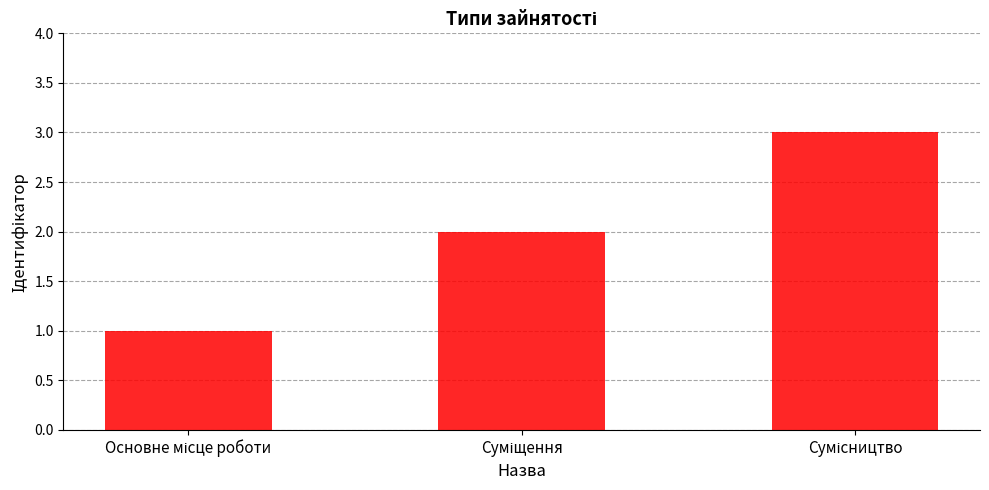

What is the greatest value displayed?

3